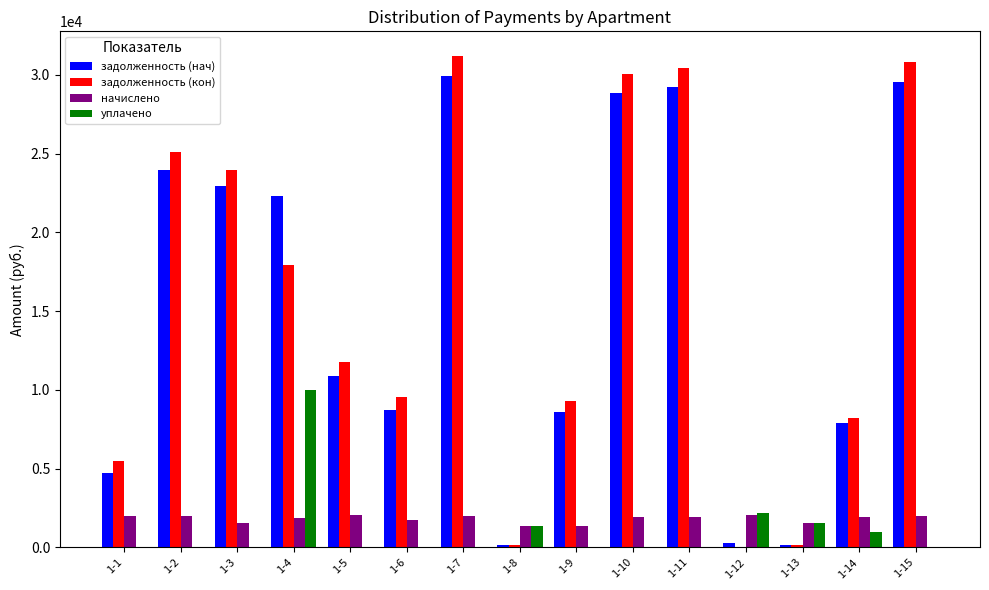

Between 1-4 and 1-13, which series saw the biggest shift?

задолженность (нач)